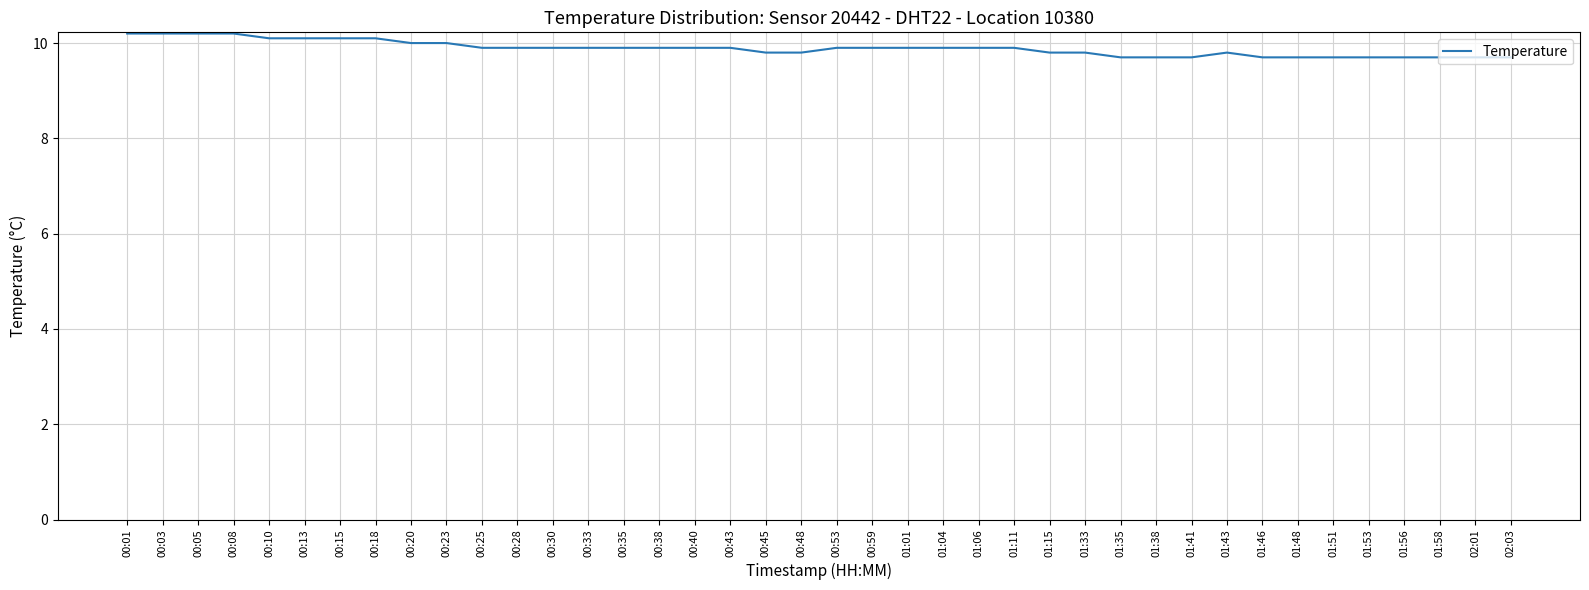

What is the minimum value shown in the chart?

9.7